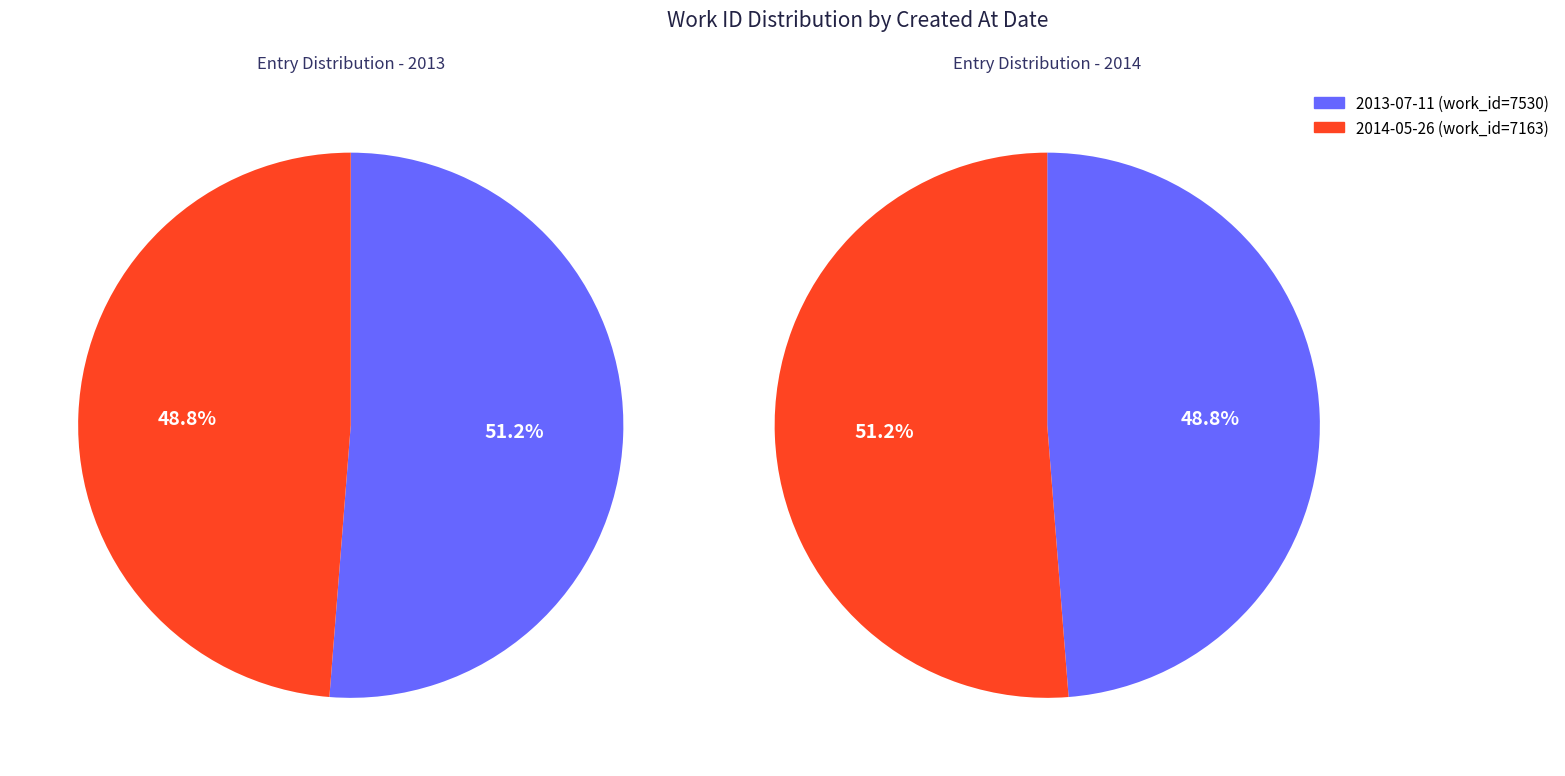

Approximately how many times larger is the value at 2013-07-11 14:43:19 UTC compared to 2014-05-26 20:23:16 UTC?

1.1